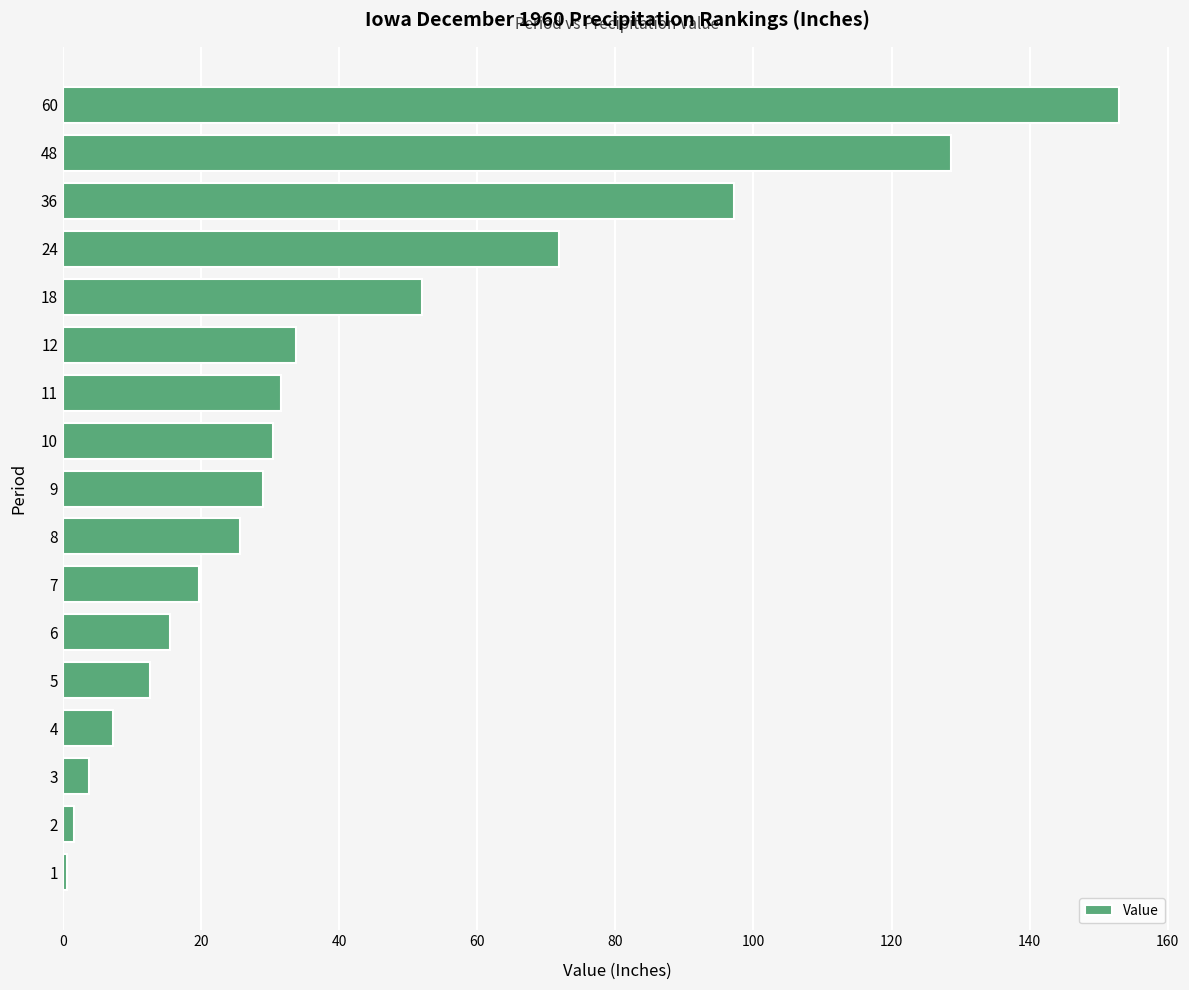

Approximately how many times larger is the value at 4 compared to 9?

0.3